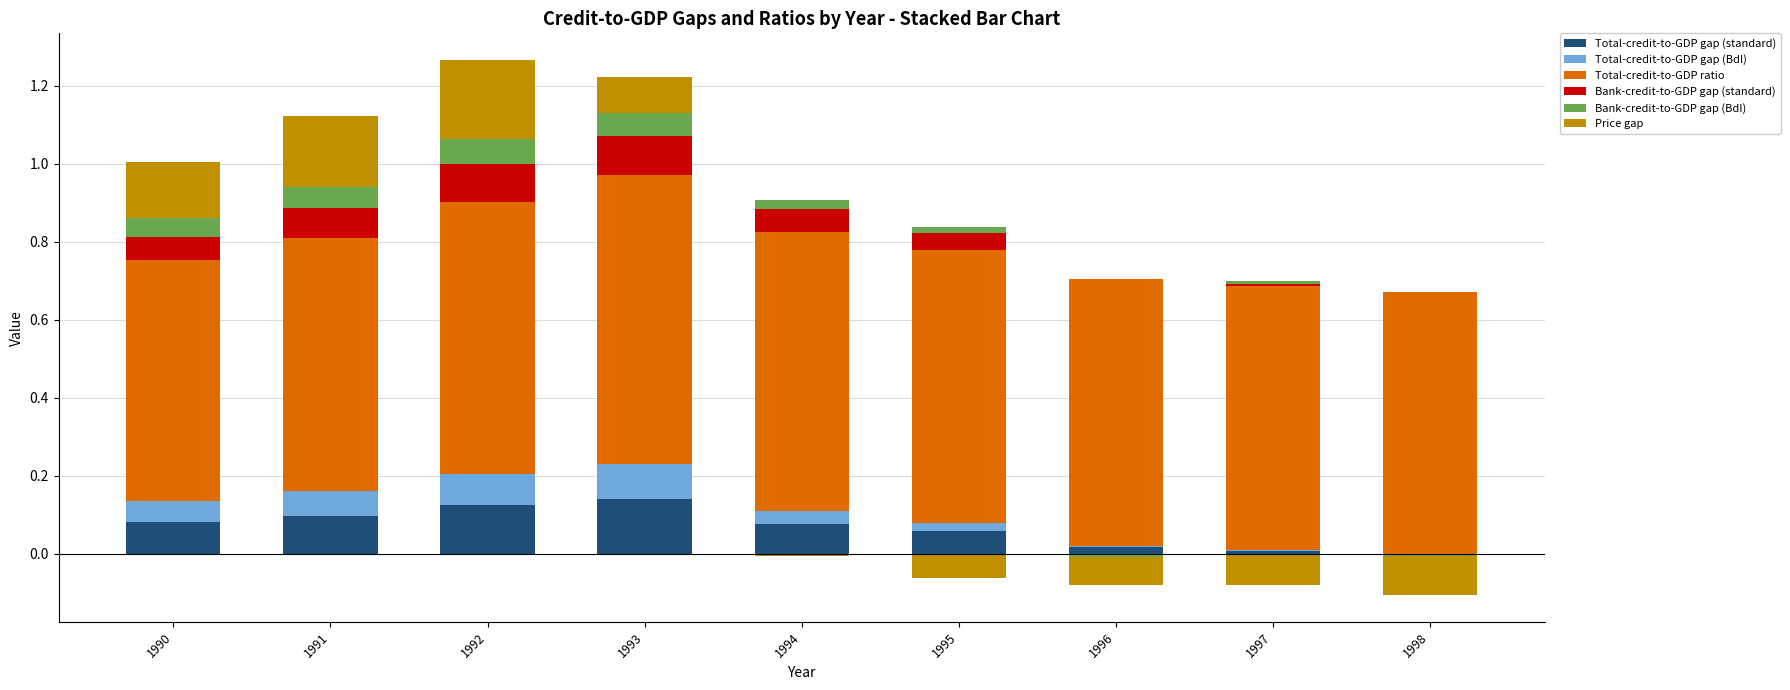

Are the bars horizontal?

No